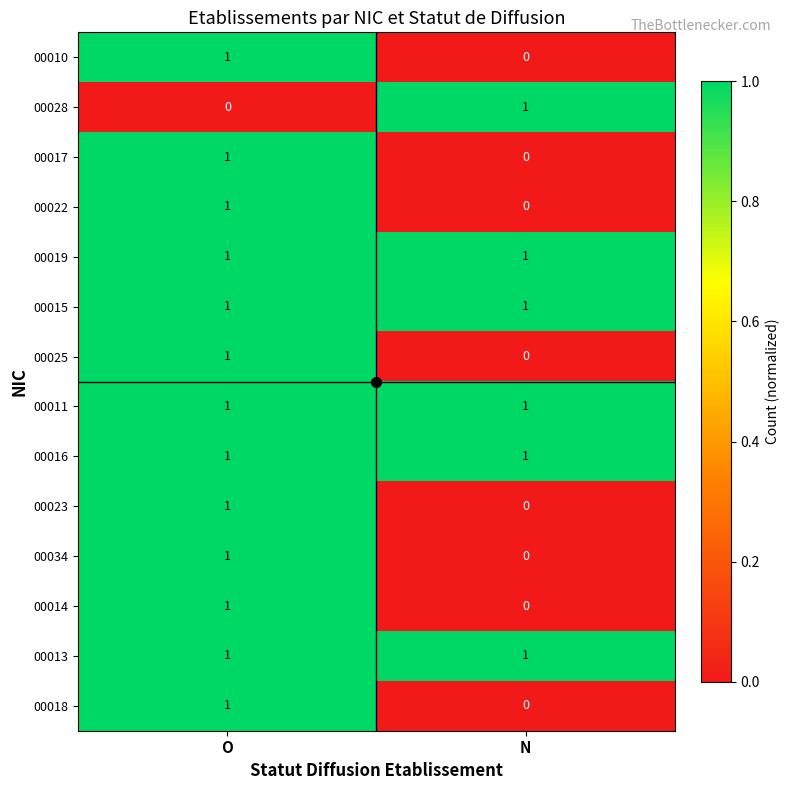

What is the total value across all series at O?

13